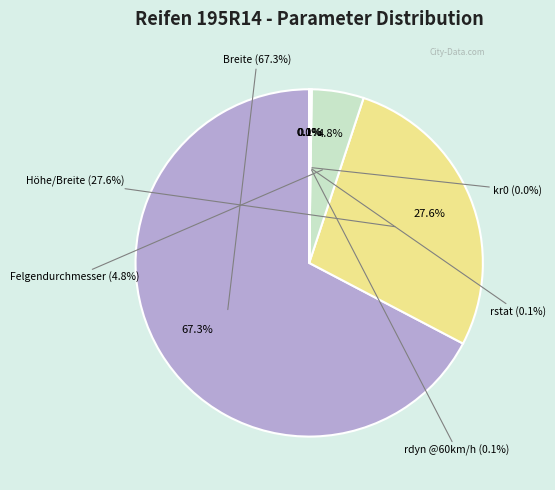

What is the largest slice in the pie chart?

Breite